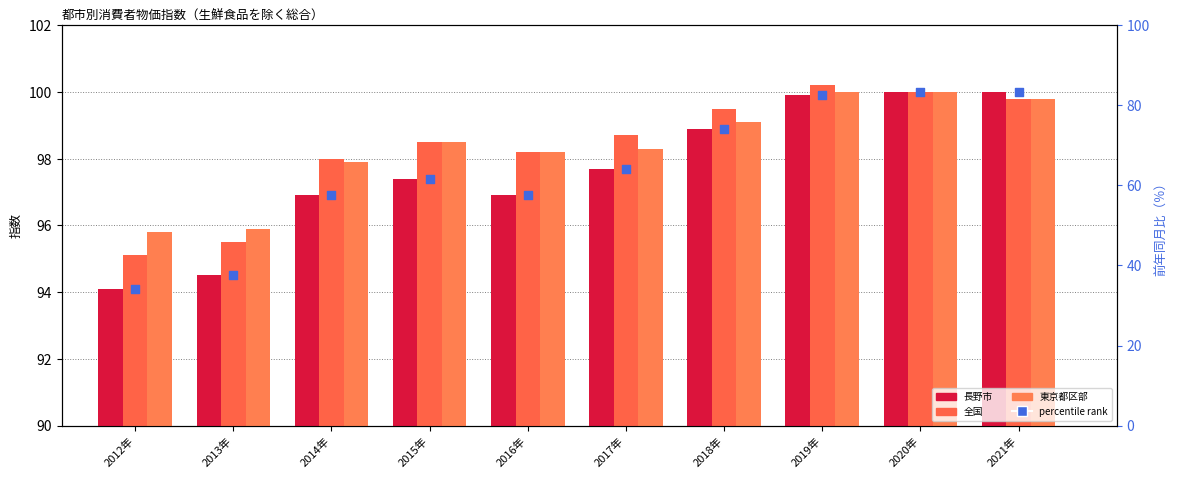

At which category is the sum across all series the highest?

2020年